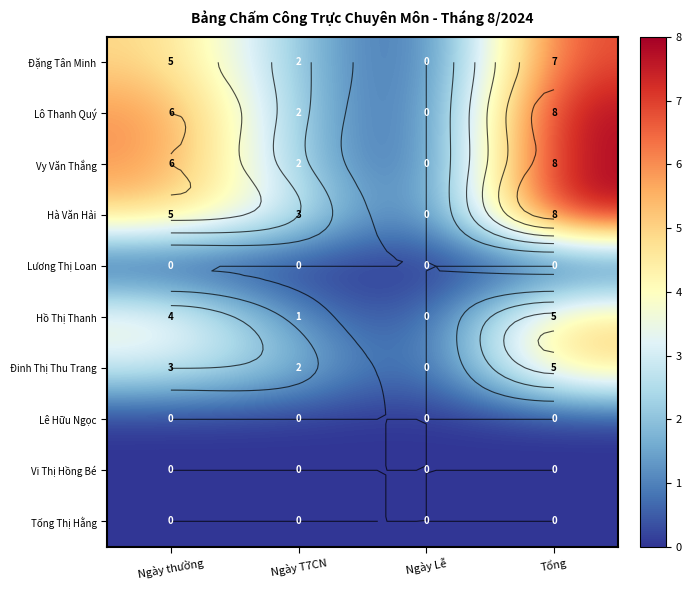

At which category is the sum across all series the highest?

Tổng